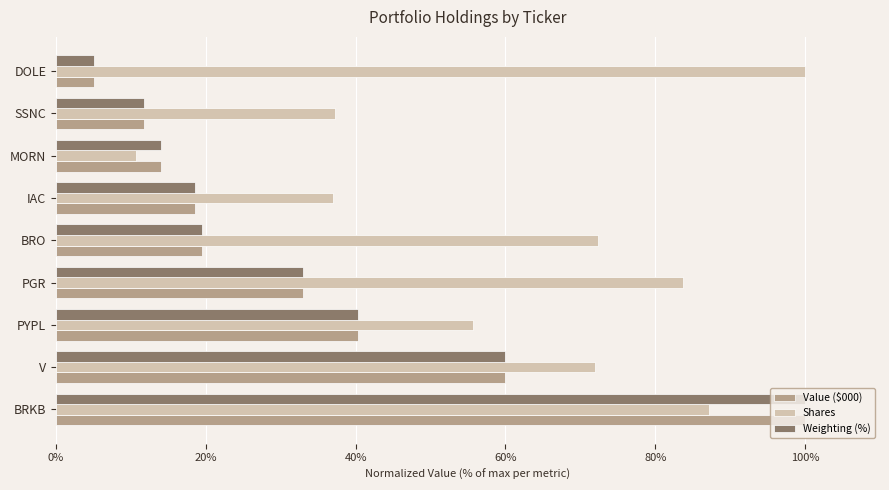

What is the difference between the maximum and minimum values in the Shares series?

89.3